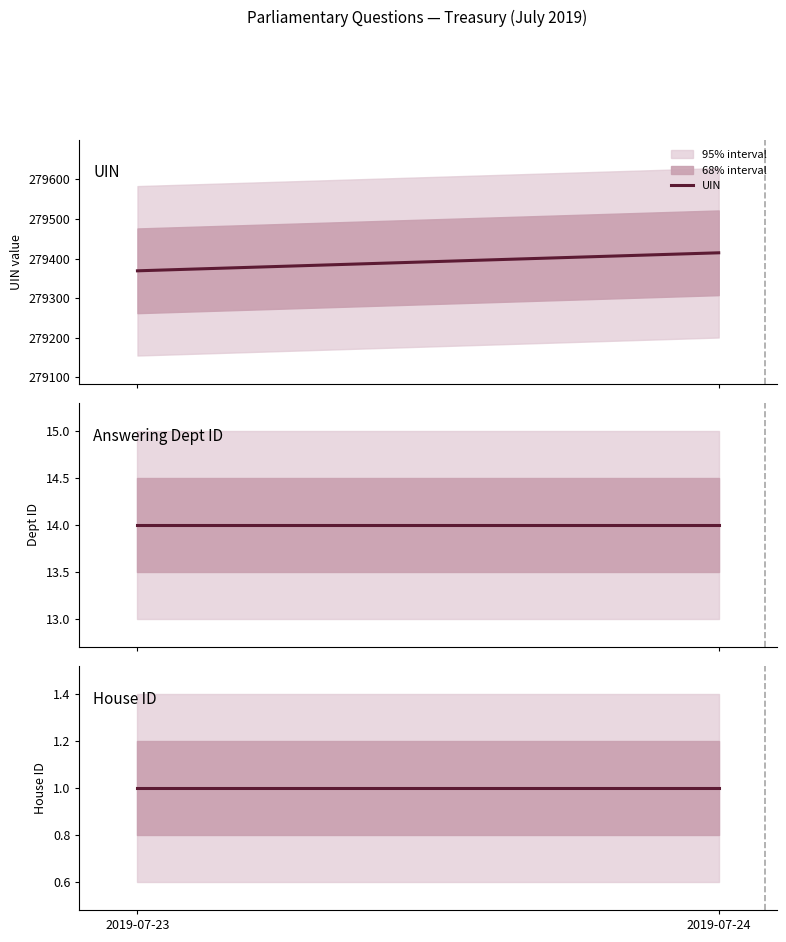

Does the chart have visible grid lines?

No